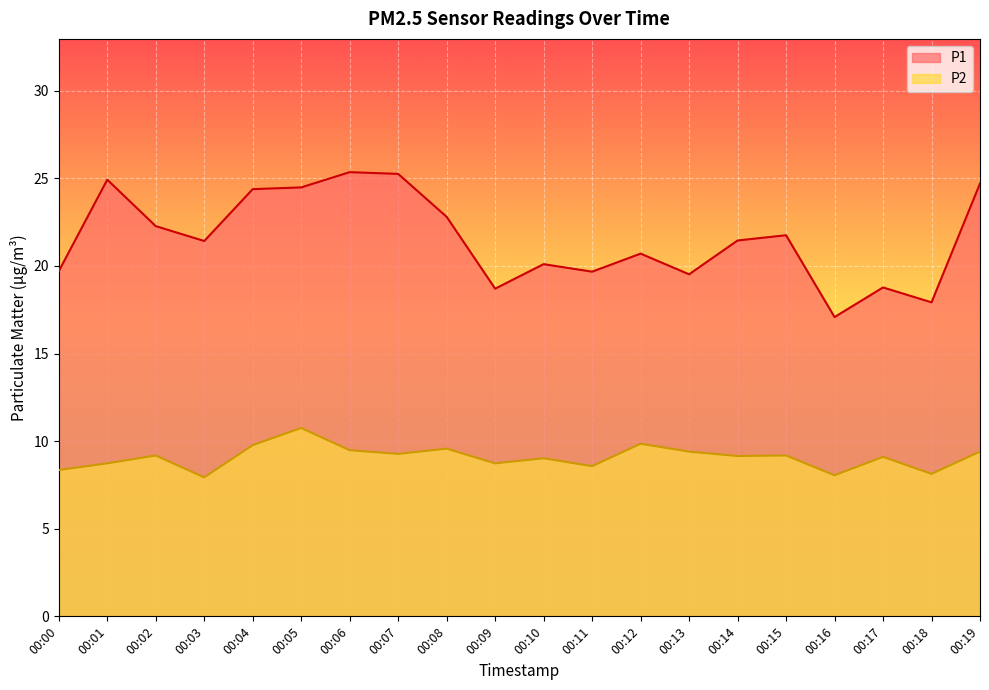

How many data points does each series have?

20